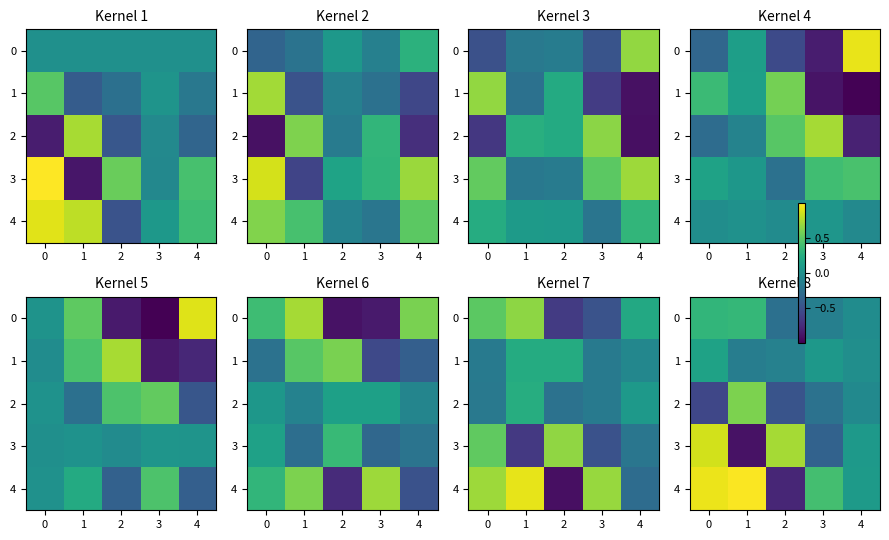

What is the sum of the 0 values at 4 and 1?

0.3